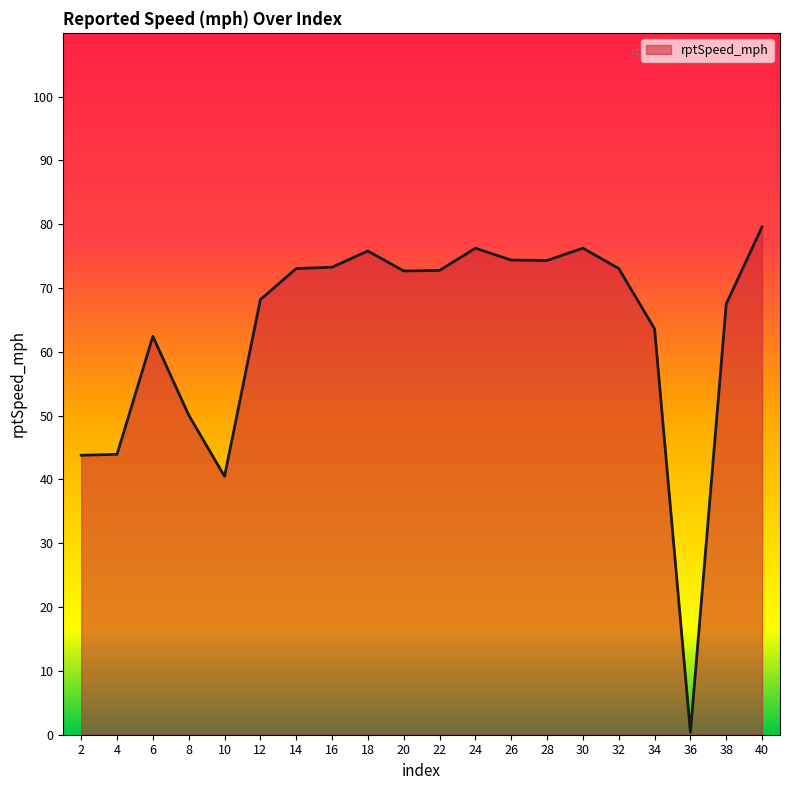

What is the change in value from 2 to 12?

+24.4